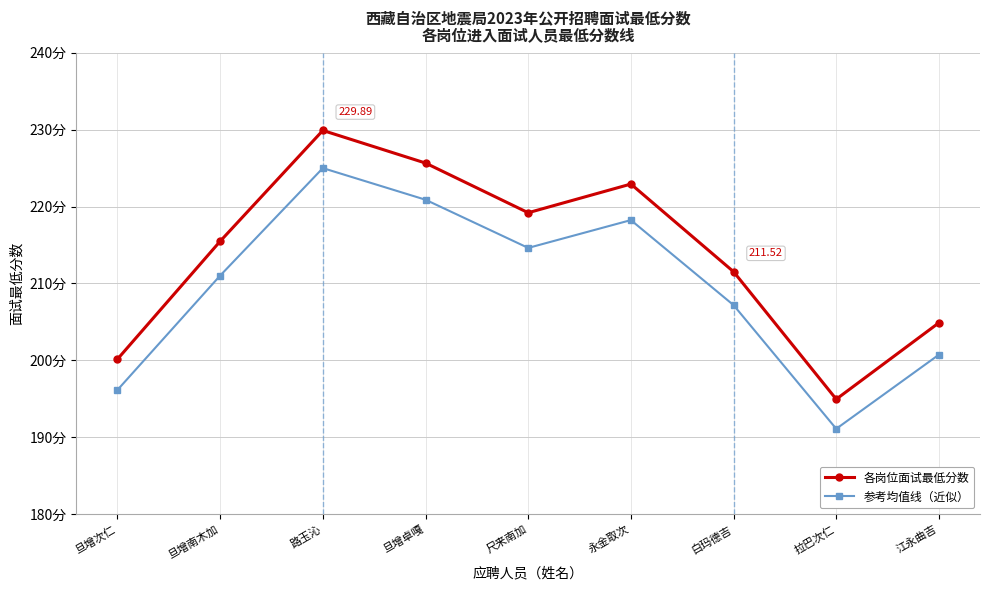

What is the value of the 各岗位面试最低分数 point at the 9th from the left?

204.9